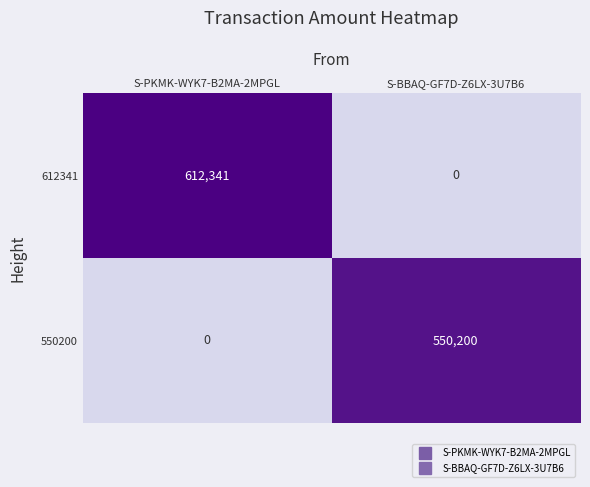

Which category has the highest value across all series?

S-PKMK-WYK7-B2MA-2MPGL